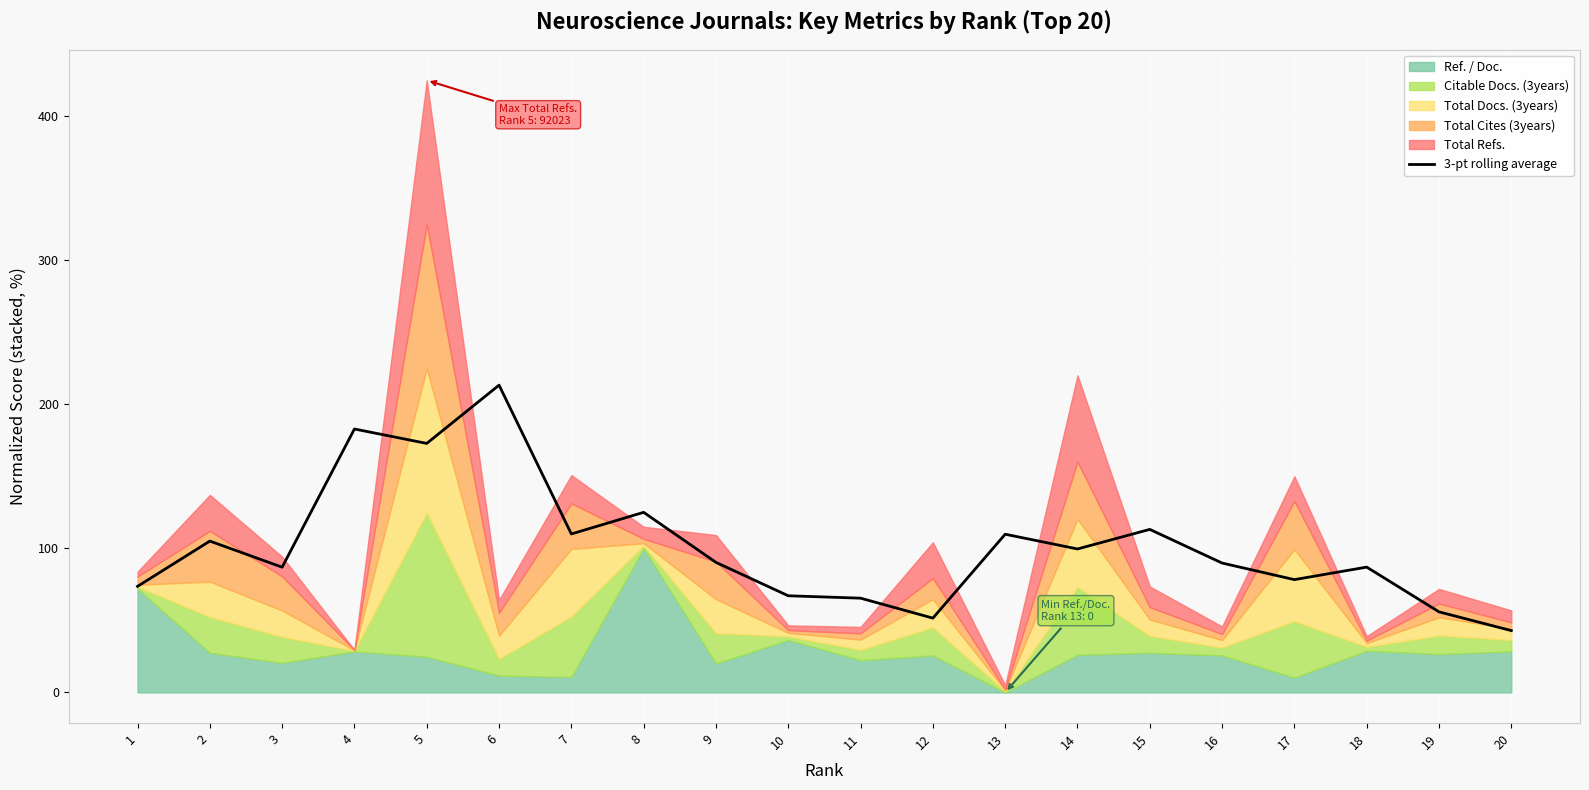

True or false: the data has more than 0 interior local peaks.

True